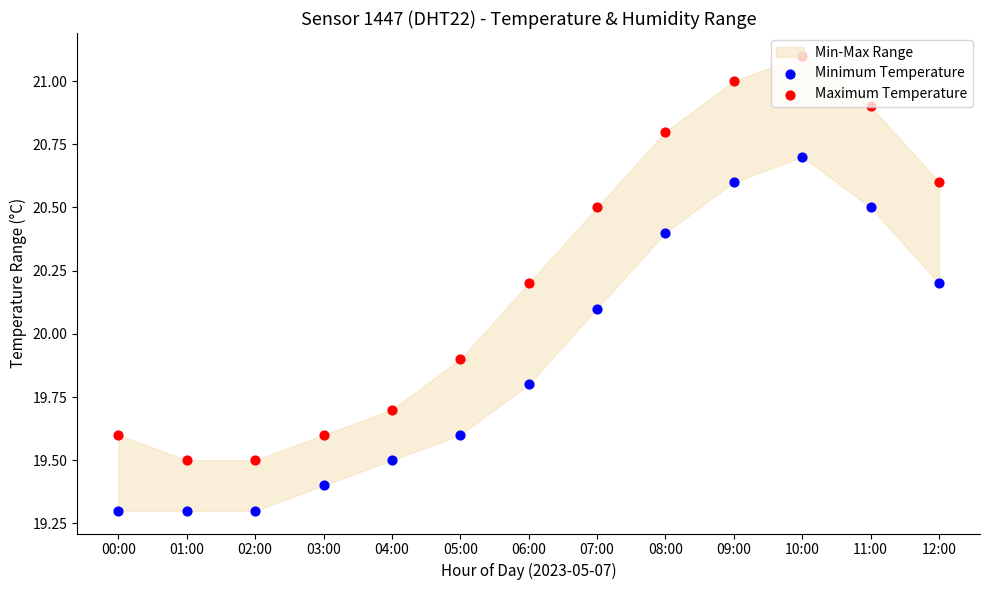

Which series contains the highest Y value?

Maximum Temperature